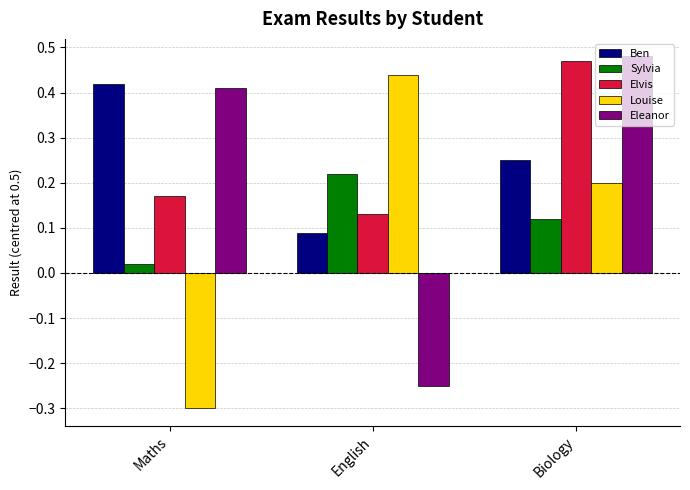

What is the label of the 3rd bar from the left?

Biology